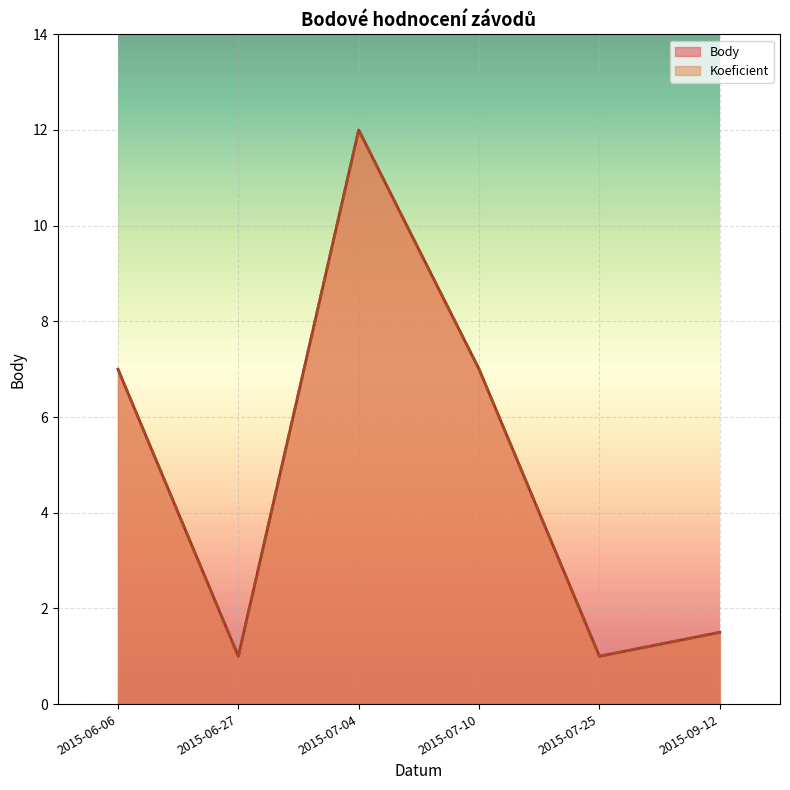

In Koeficient, how many points are higher than both neighbors (excluding endpoints)?

1